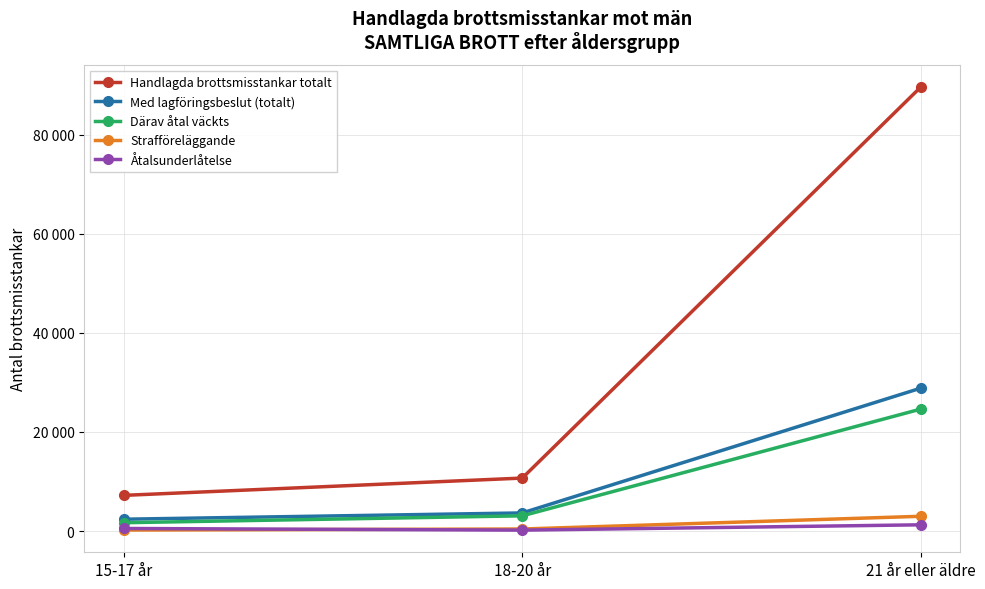

Is the value of Åtalsunderlåtelse at 21 år eller äldre greater than the value of Handlagda brottsmisstankar totalt at 15-17 år?

No